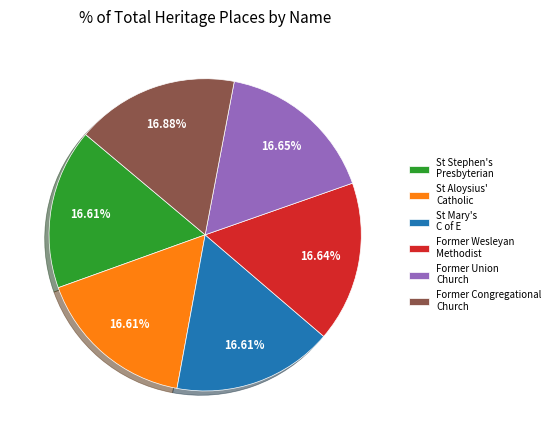

To the nearest percent, what percentage of the pie is Former Union Church?

17%